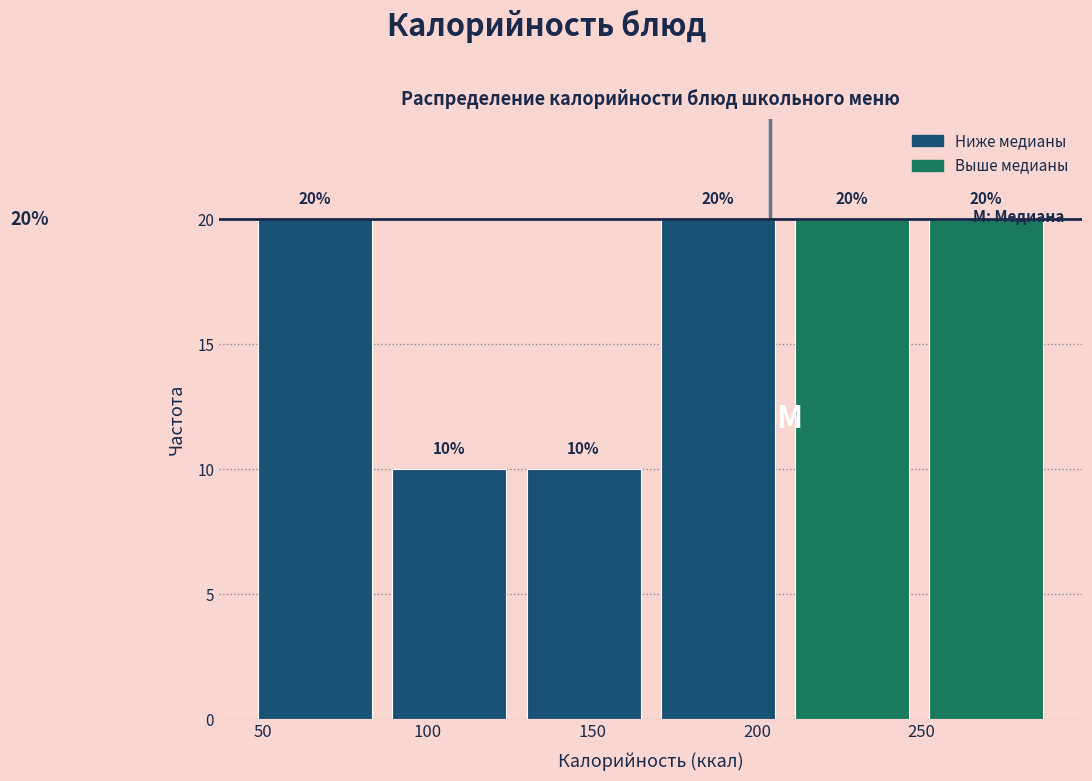

Reading left to right, list every bar in this chart as the range it spans on the x-axis followed by its height. The bar edges are not printed on the chart, so give them approximately, as read against the axis.

50 to 90: 20
90 to 130: 10
130 to 170: 10
170 to 210: 20
210 to 250: 20
250 to 295: 20